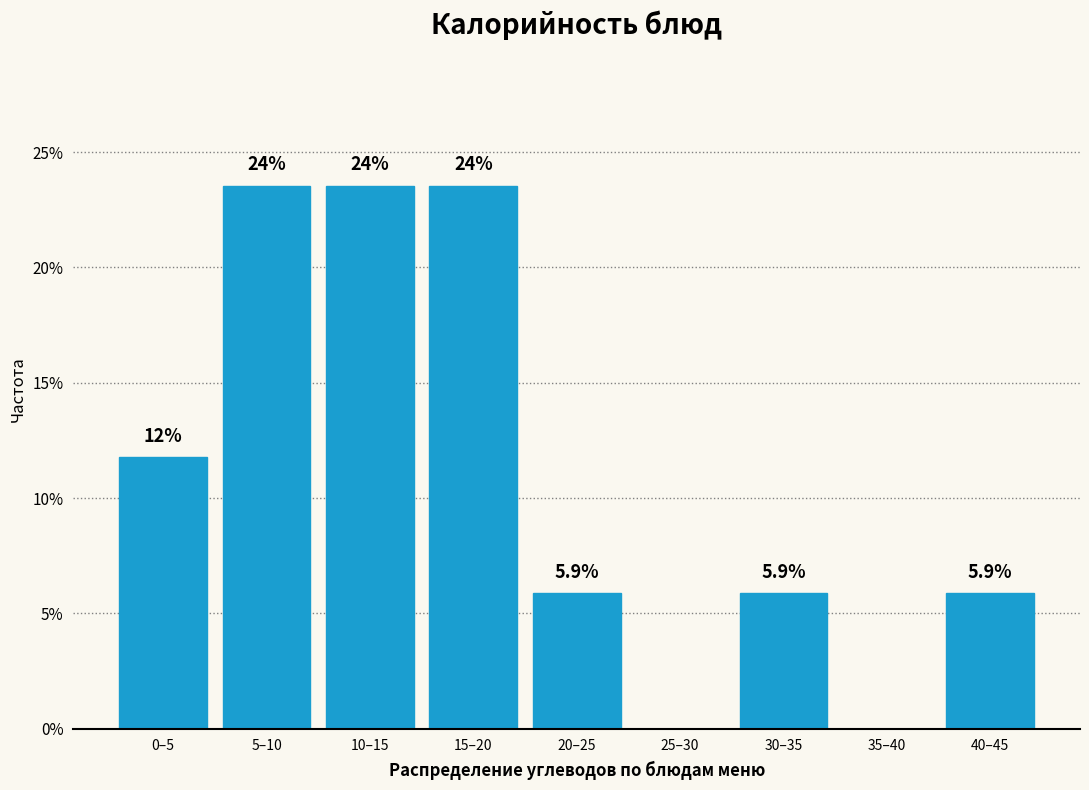

Are the bars horizontal?

No